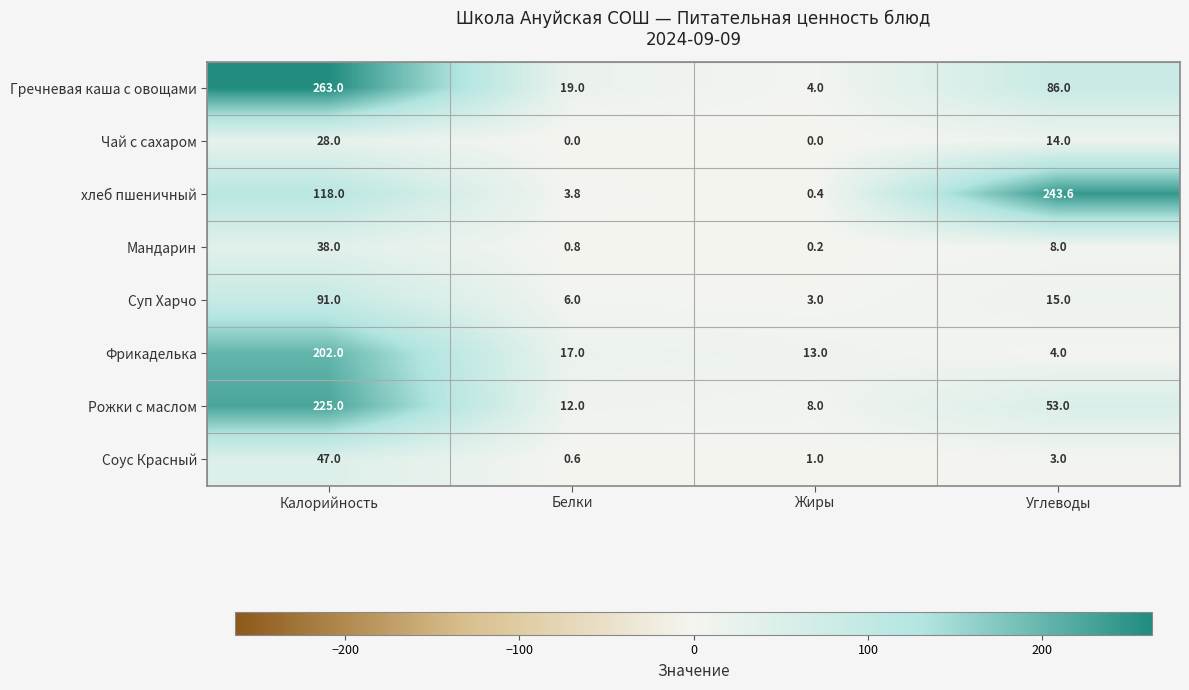

What is the total value across all series at Жиры?

29.6